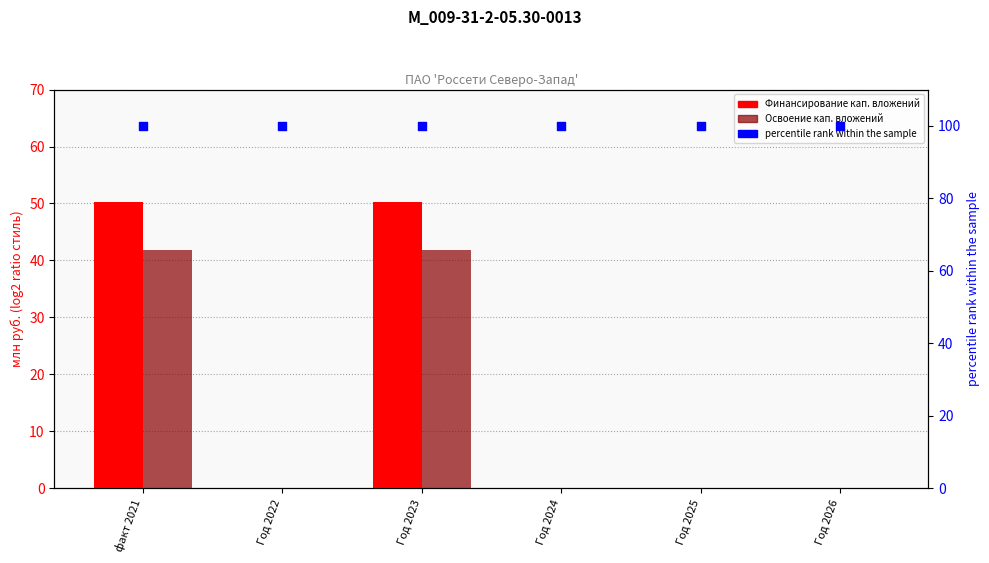

At how many categories does at least one series exceed 58?

6